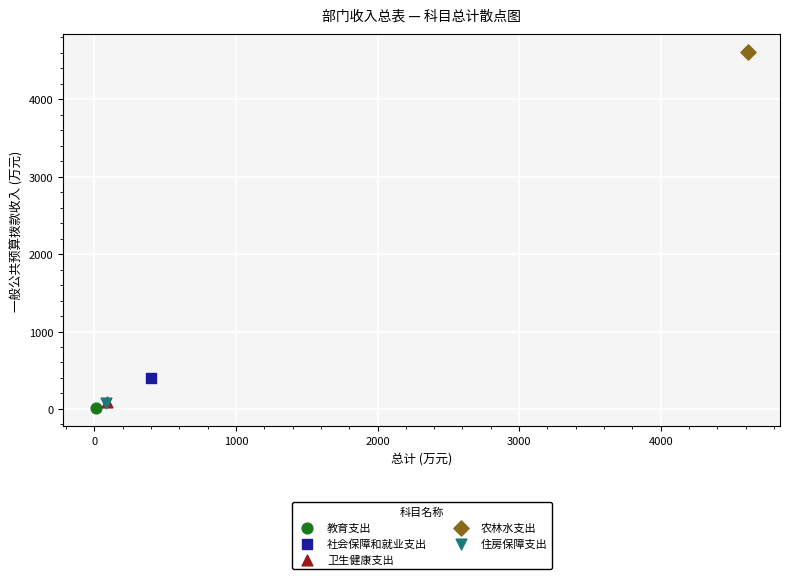

Which series contains the highest Y value?

农林水支出